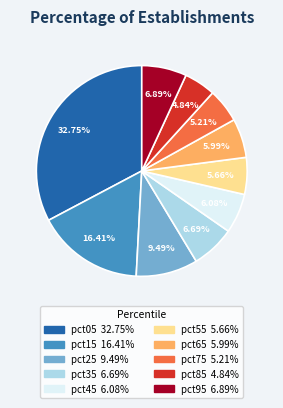

Does any single category account for the majority?

No